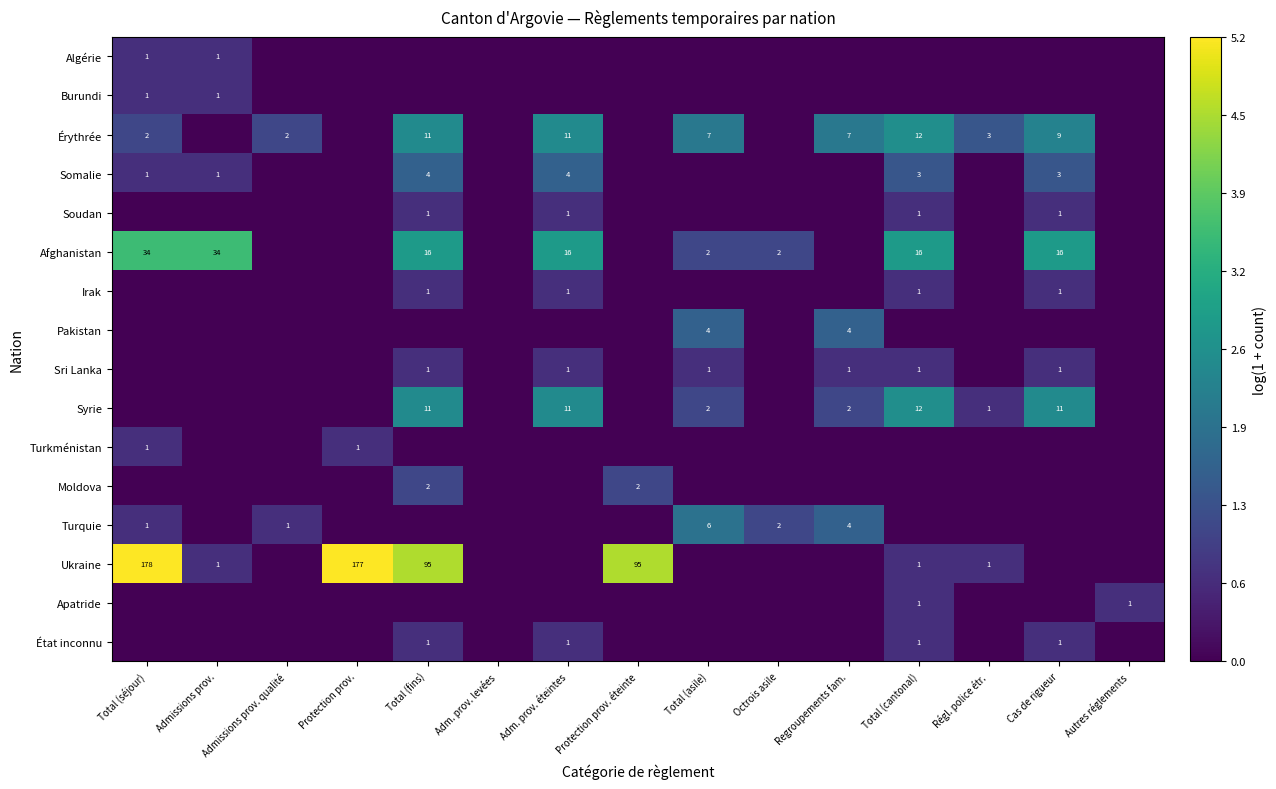

True or false: Sri Lanka has a value of 2 at Regroupements fam..

False